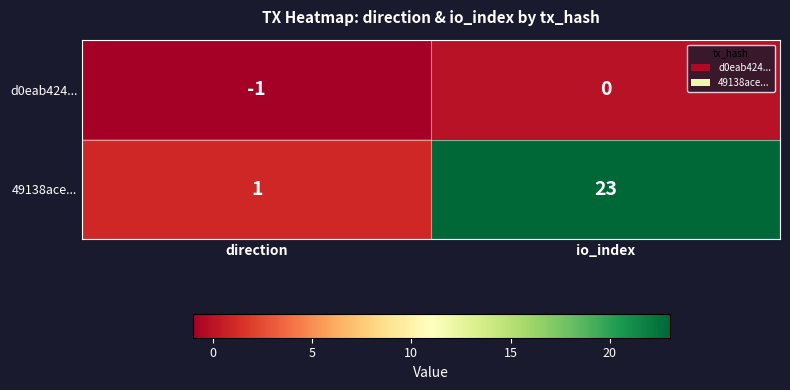

At which category is the sum across all series the highest?

io_index